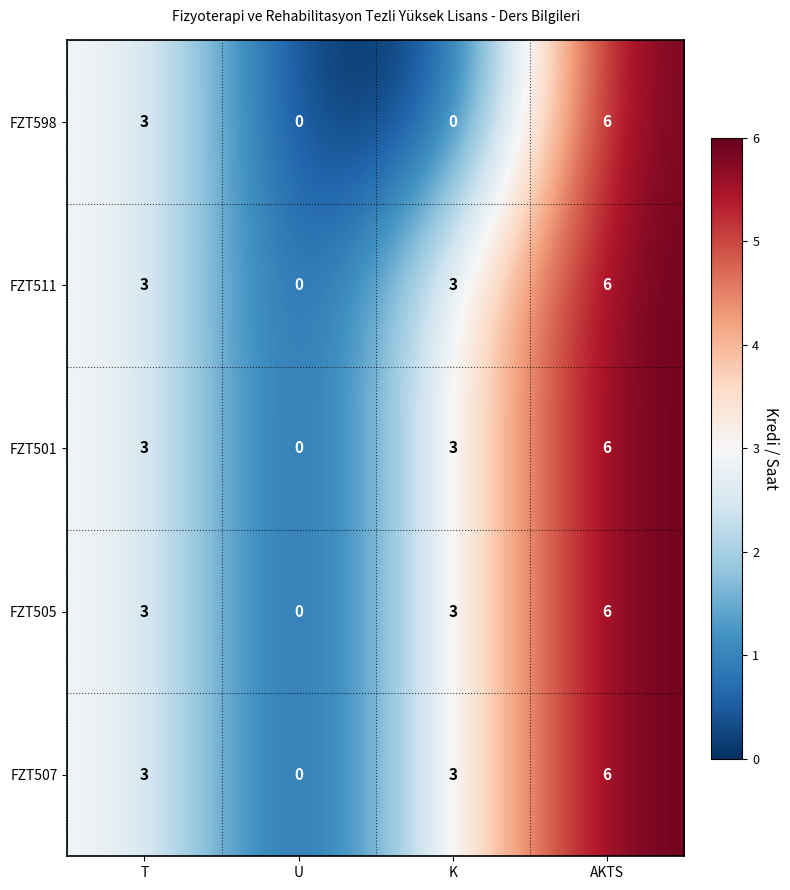

The value of FZT501 at U is 0. True or false?

True